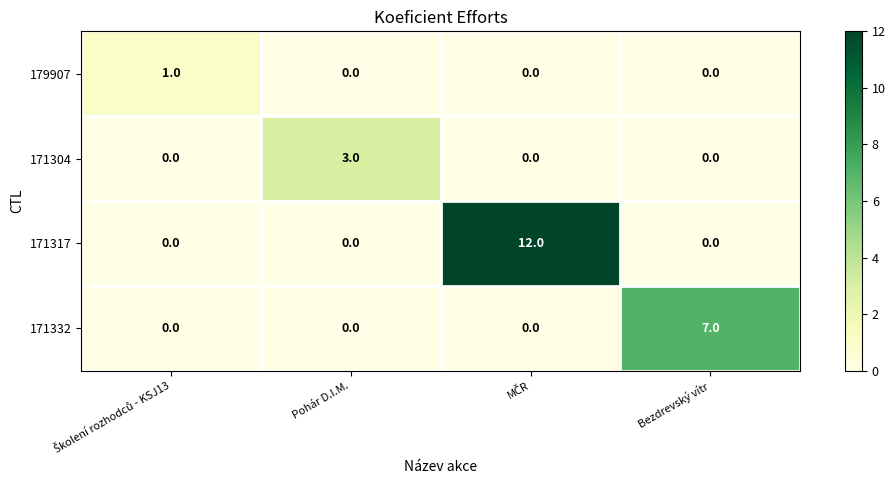

Is it true that 171317 equals 0 at Bezdrevský vítr?

True